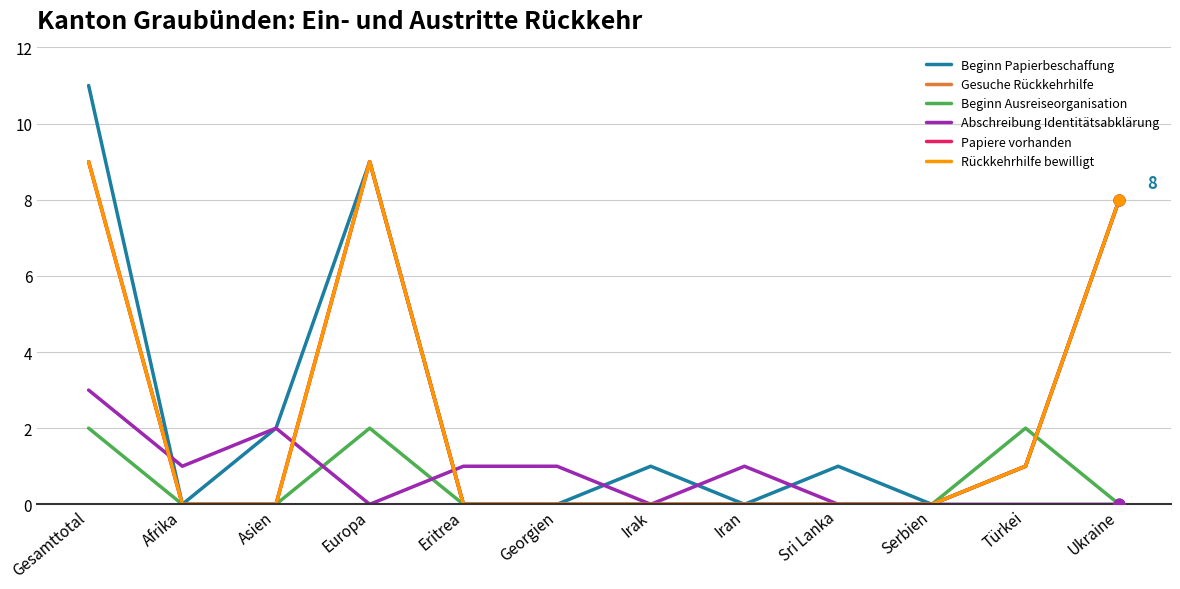

Is the value of Papiere vorhanden at Sri Lanka greater than the value of Gesuche Rückkehrhilfe at Türkei?

No